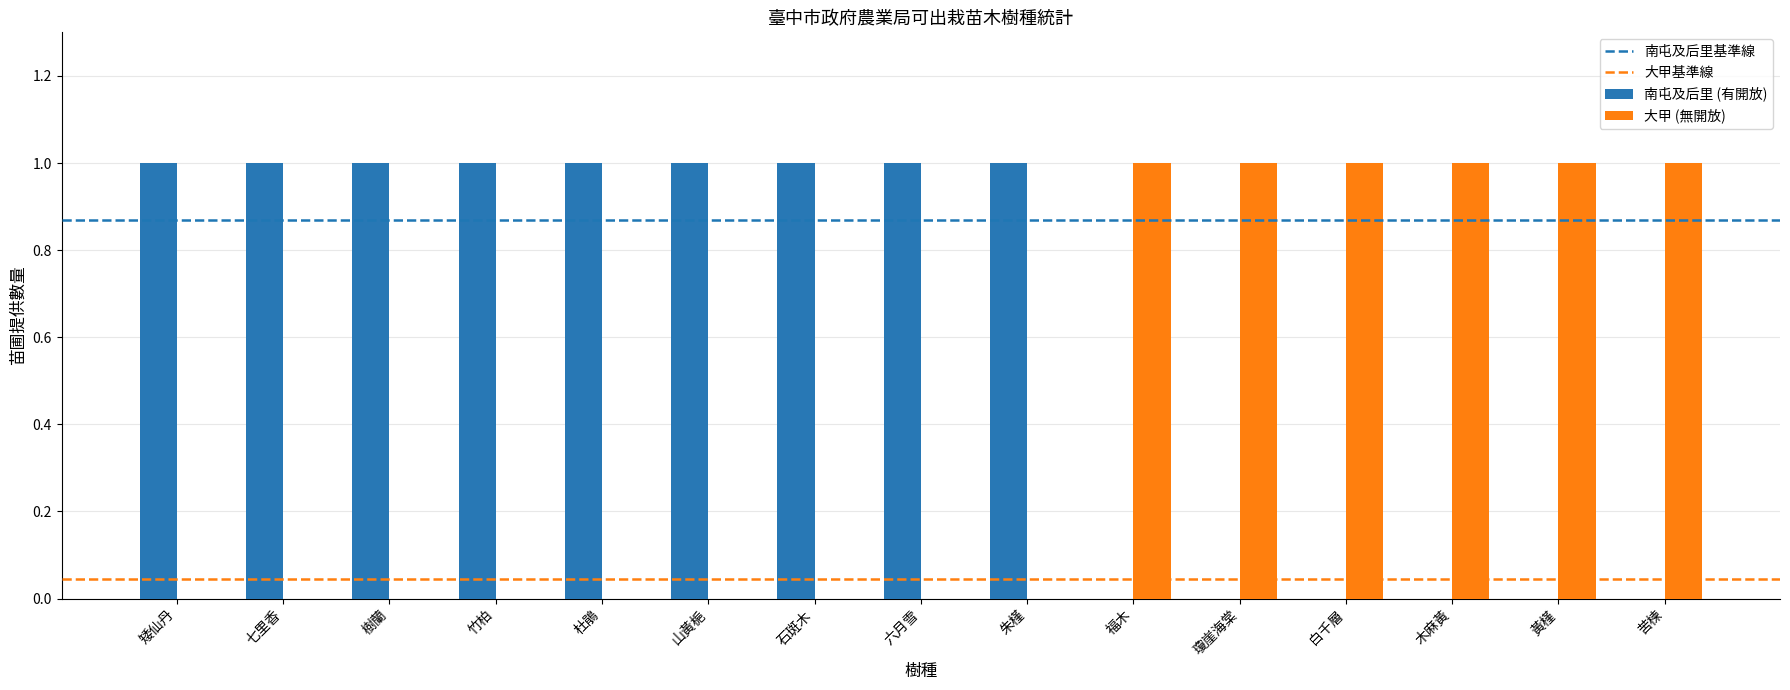

The value of 大甲 (無開放) at 矮仙丹 is 1. True or false?

False